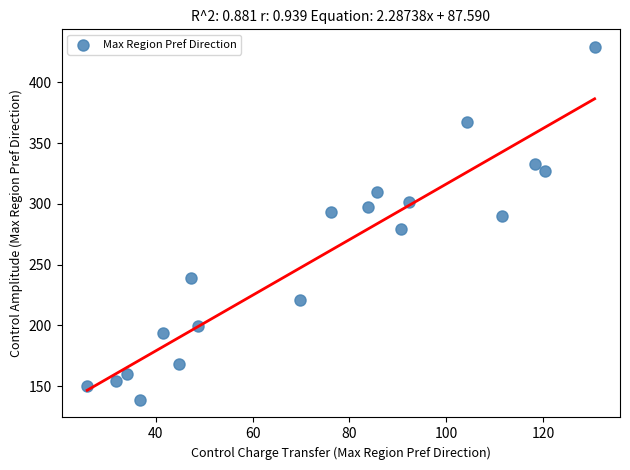

What is the range of X values (max minus min)?

104.8